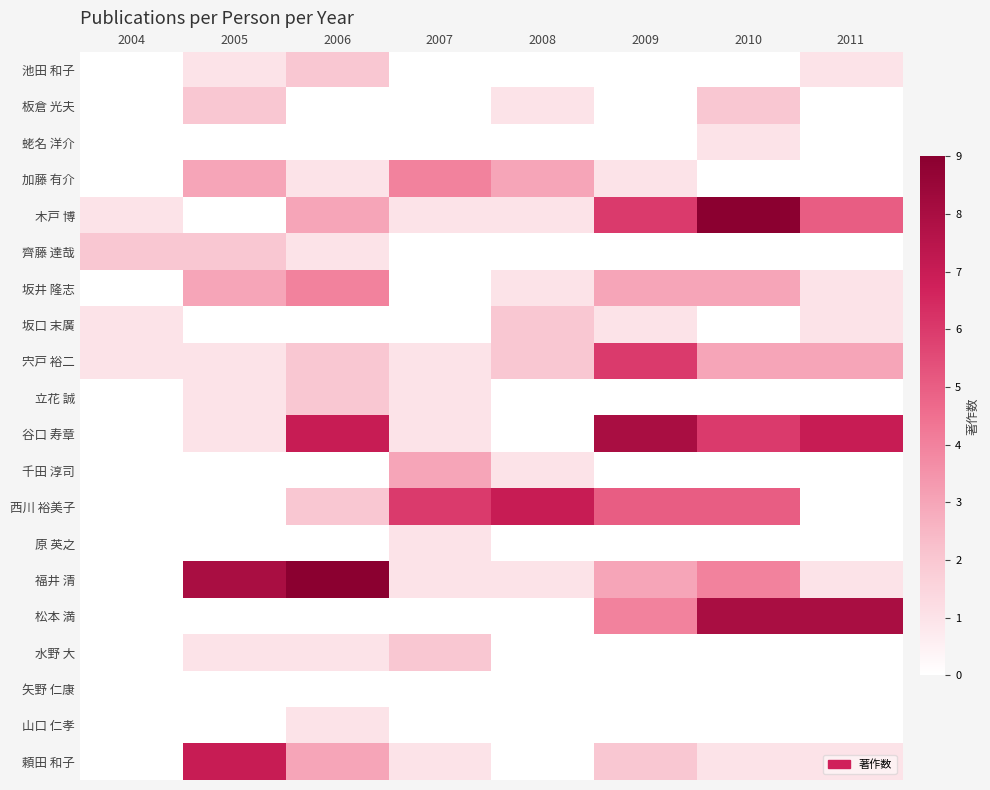

How many series are shown in this chart?

20